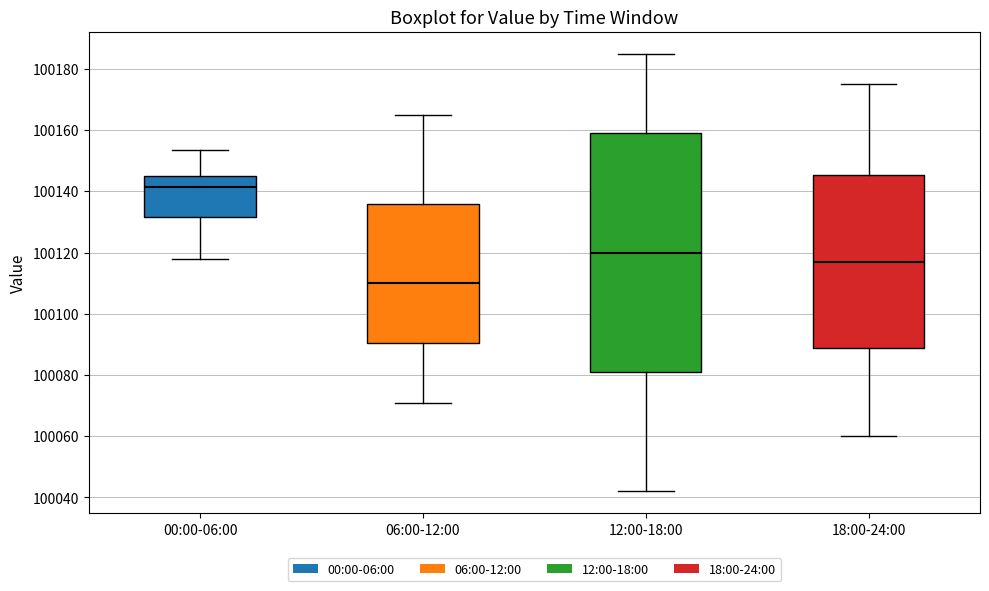

Which box is the tallest, from its lower edge to its upper edge?

12:00-18:00